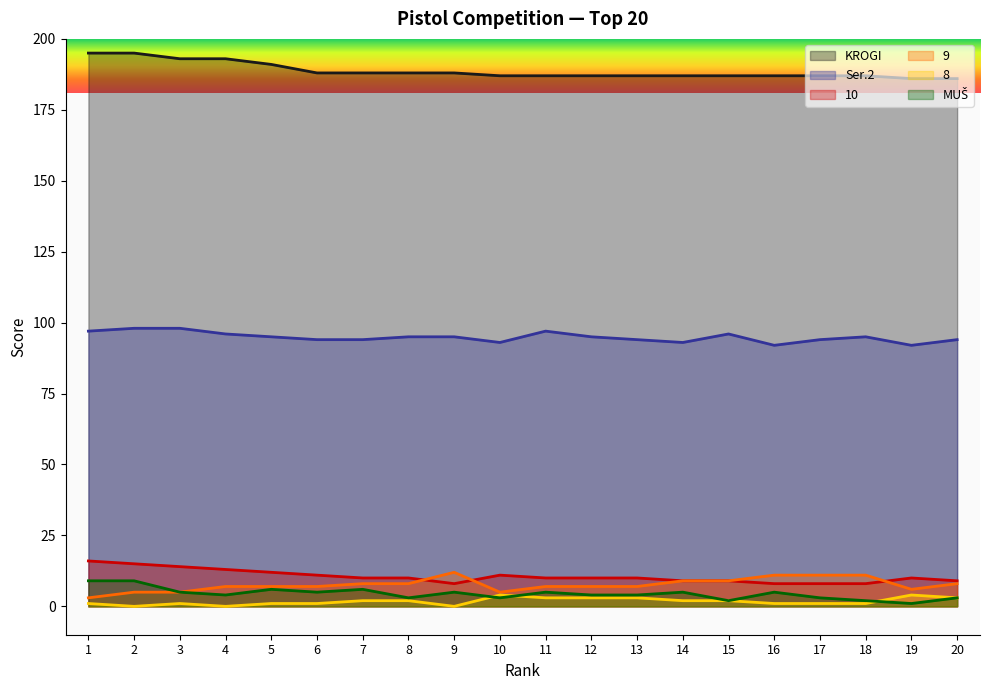

What is the sum of all KROGI values?

3774